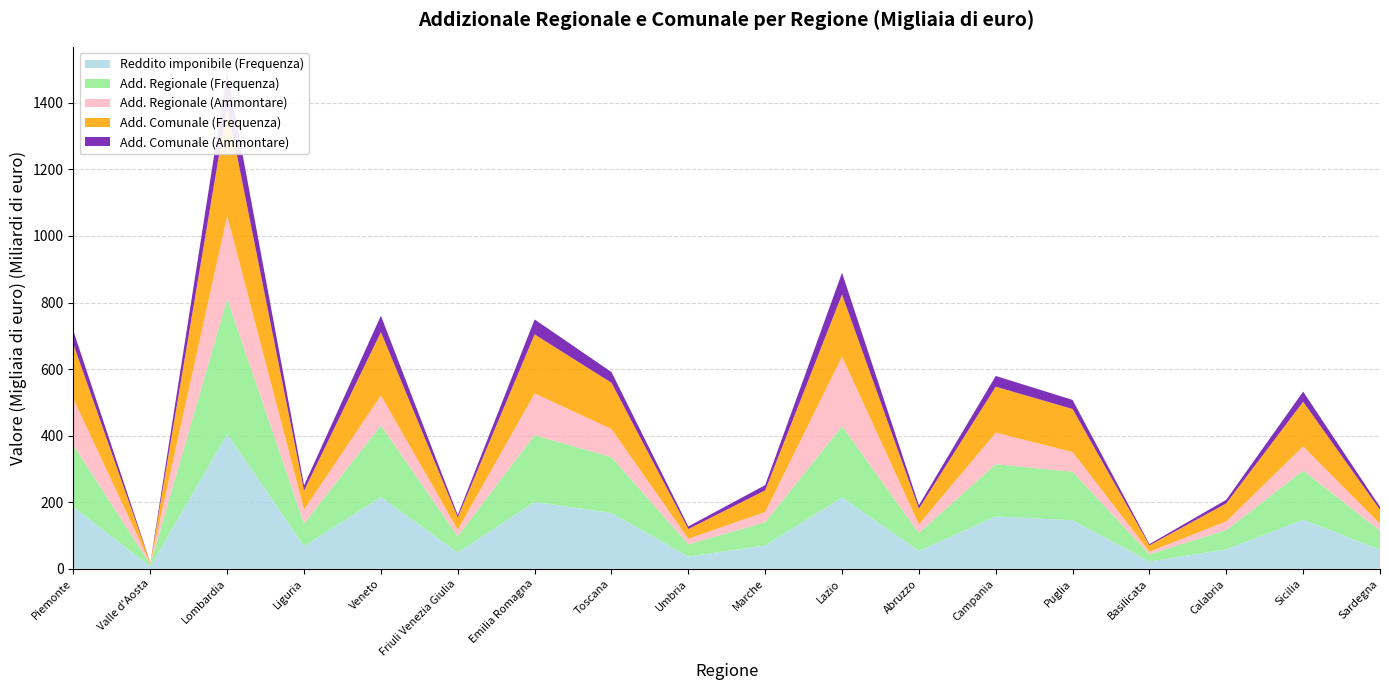

Reading left to right, transcribe all the data shown in this chart.

Reddito imponibile (Frequenza): 185582	6703	405477	68051	215584	49003	200807	167725	36840	69932	214212	53834	157260	145835	21884	58132	147479	57458
Add. Regionale (Frequenza): 185558	6703	405469	68051	215568	48973	200805	167725	36840	69932	214204	53834	157259	145835	21884	58131	147478	57455
Add. Regionale (Ammontare): 138811	2703	249380	41904	89658	19431	125260	84606	16523	30792	209055	25994	94526	58982	7788	26288	72928	20147
Add. Comunale (Frequenza): 163817	2231	328883	56770	190364	36987	177365	138938	29362	65068	186854	46899	138126	129502	18911	54126	134034	42225
Add. Comunale (Ammontare): 40171	296	104616	15710	49313	7107	45063	32114	7707	15721	65185	10273	32278	27298	3738	10721	30515	8662